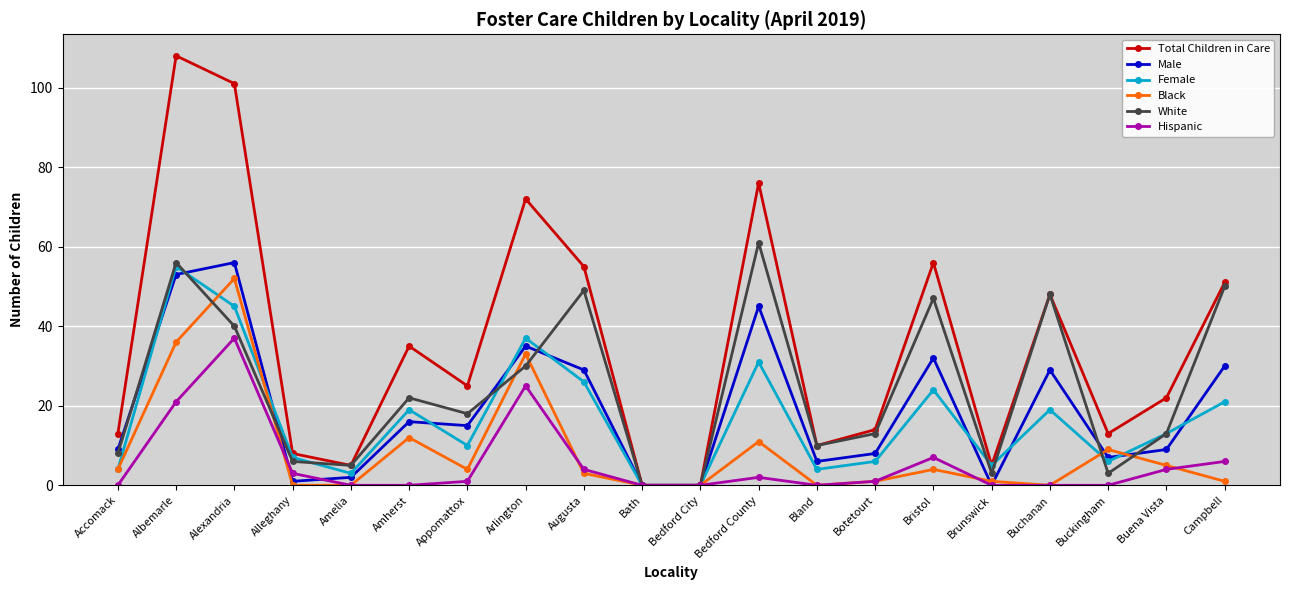

Is the value of Total Children in Care at Bland greater than the value of Hispanic at Bedford County?

Yes